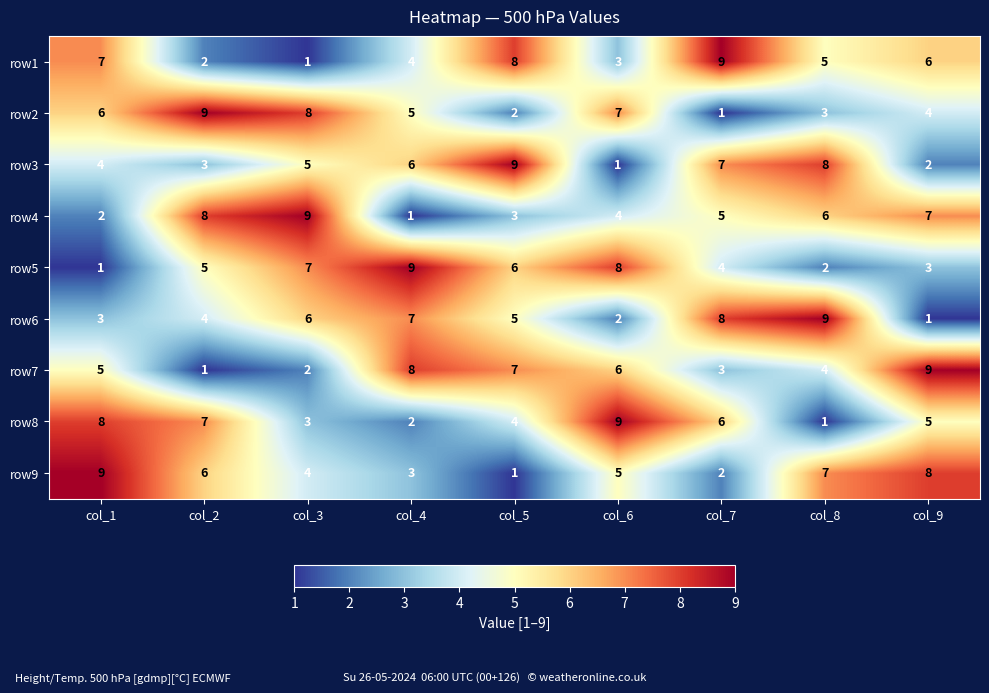

Count the row7 values in the range 3 to 7.

5